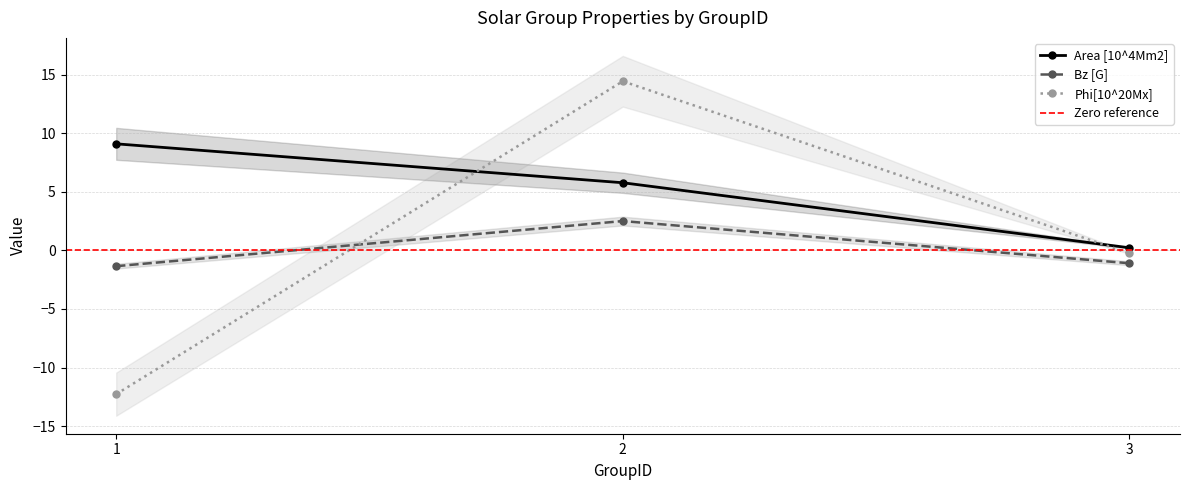

Where does the Area [10^4Mm2] series first go above 5?

1